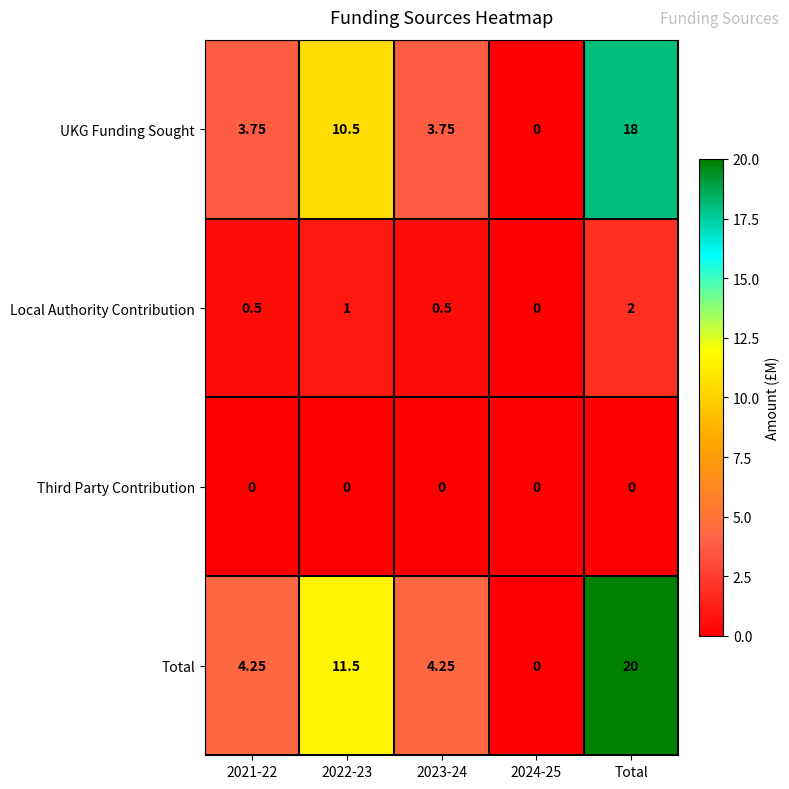

At which category is the sum across all series the highest?

Total